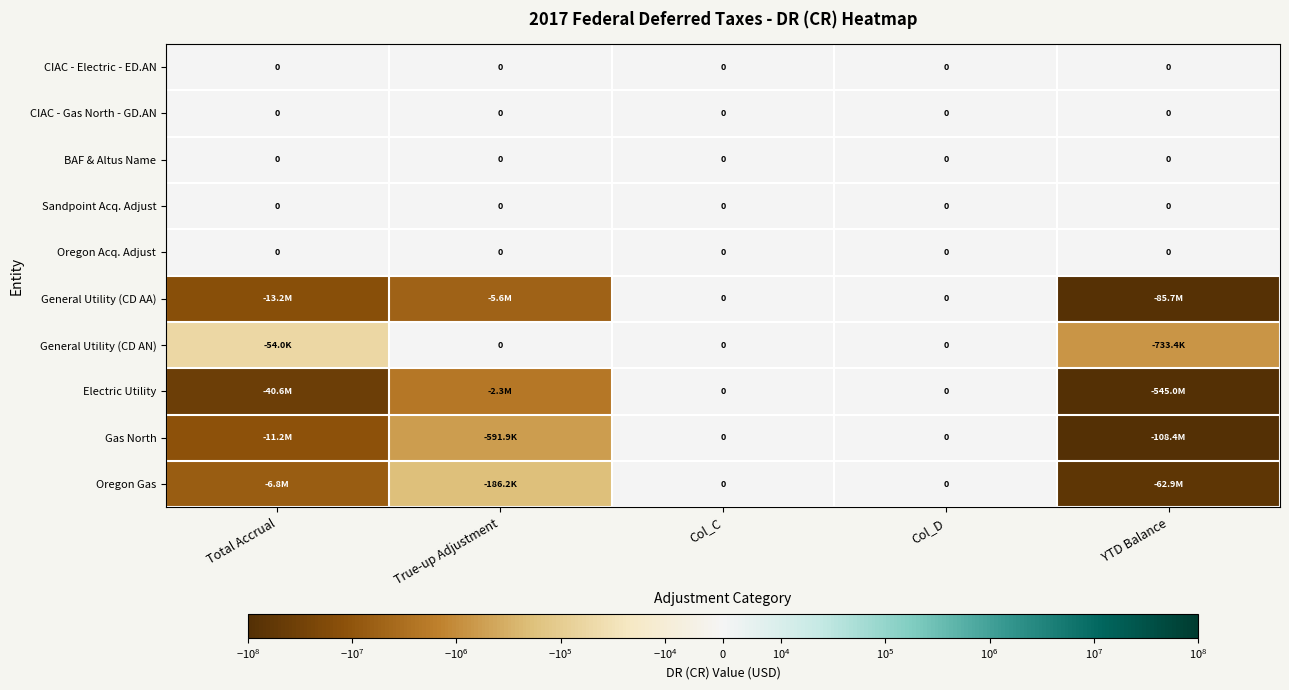

What is the sum of all General Utility (CD AN) values?

-787443.8